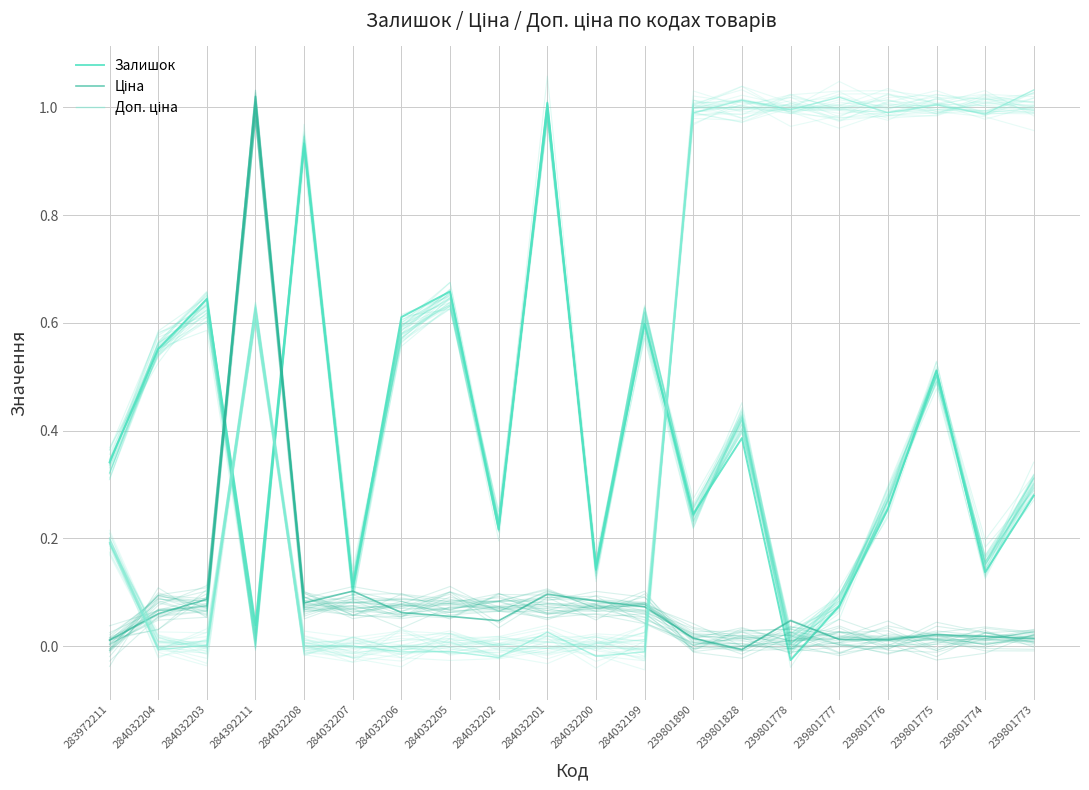

Rank the series by their average value, from highest to lowest.

Доп. ціна, Залишок, Ціна